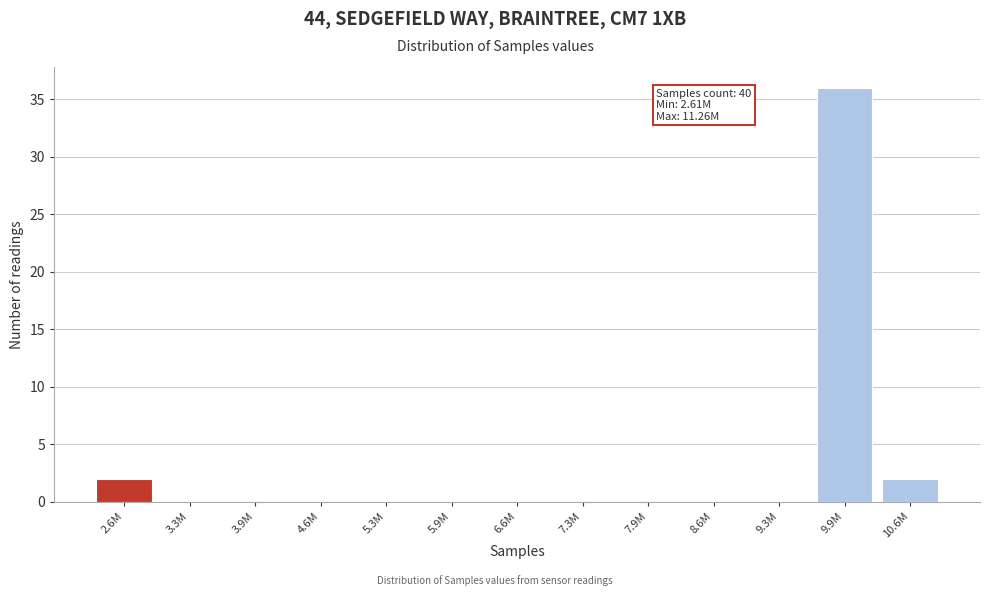

Reading left to right, transcribe all the data shown in this chart.

2.6M=2	3.3M=0	3.9M=0	4.6M=0	5.3M=0	5.9M=0	6.6M=0	7.3M=0	7.9M=0	8.6M=0	9.3M=0	9.9M=36	10.6M=2